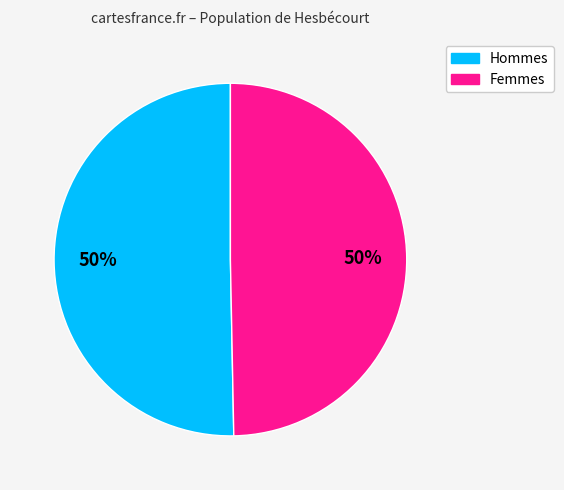

To the nearest percent, what is the average slice percentage?

50%